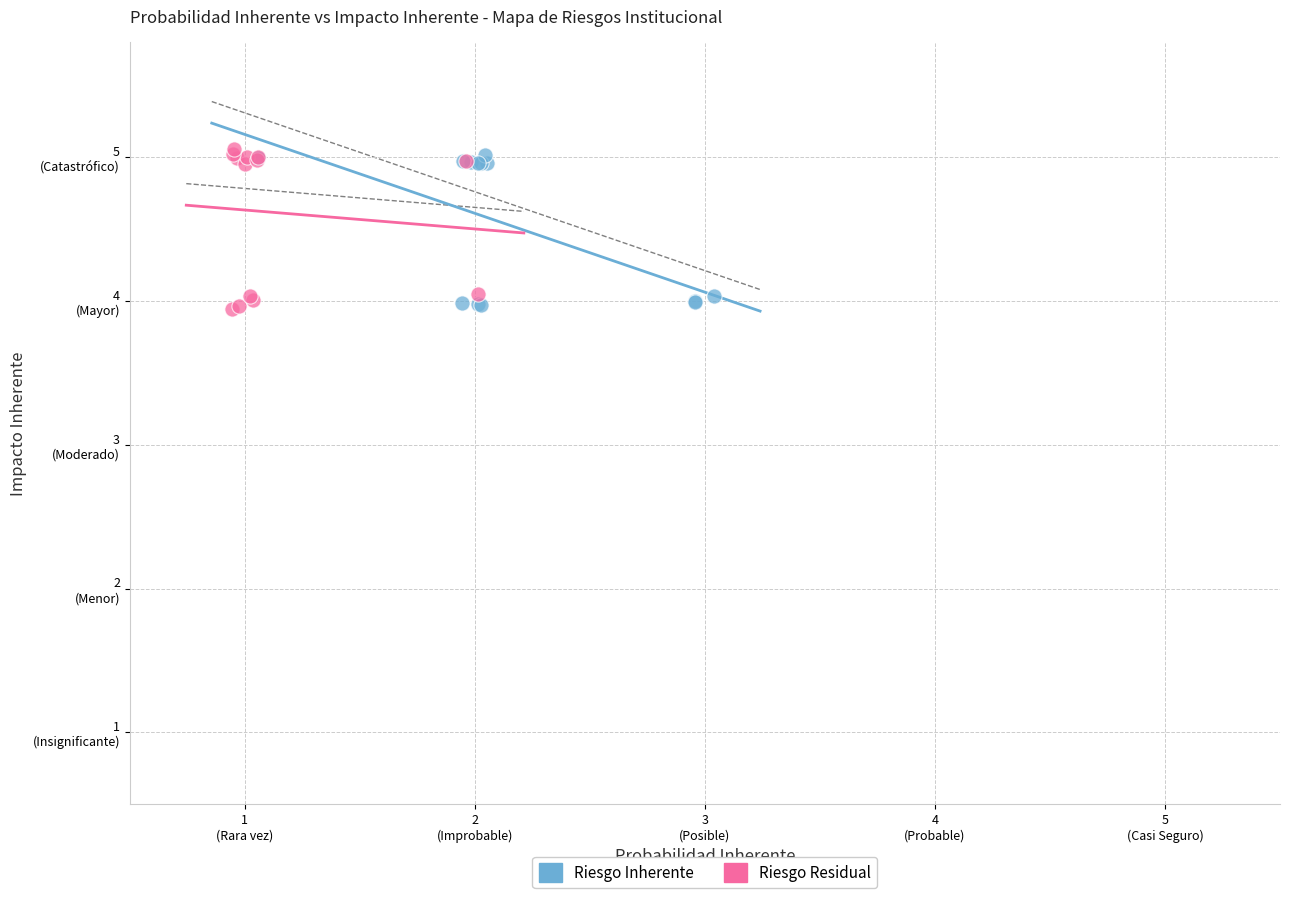

What are all the series names shown in the legend?

Riesgo Inherente, Riesgo Residual